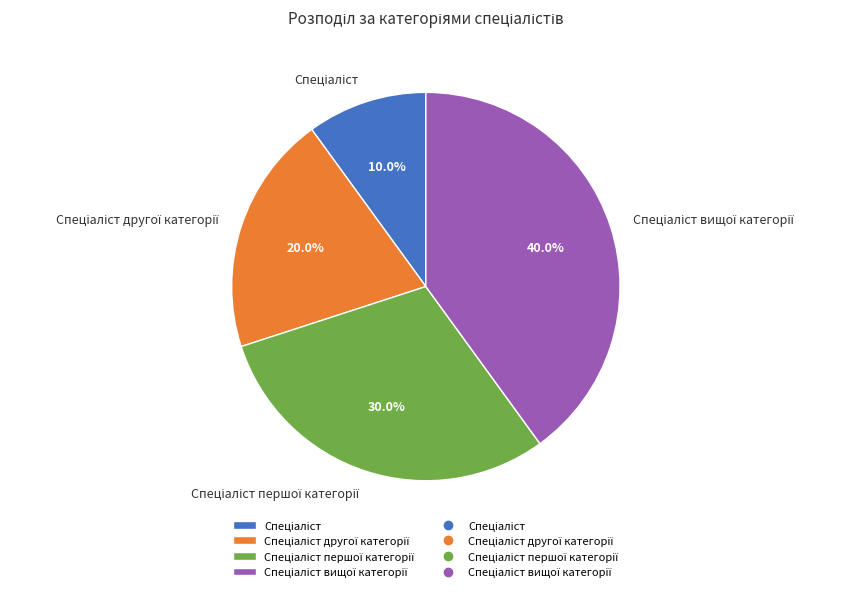

Is it true that Спеціаліст вищої категорії is 46% of the pie?

False